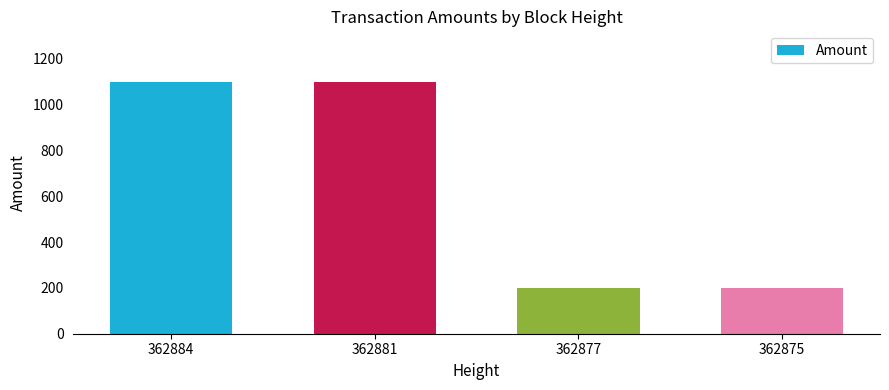

The value at 362875 is 200. True or false?

True